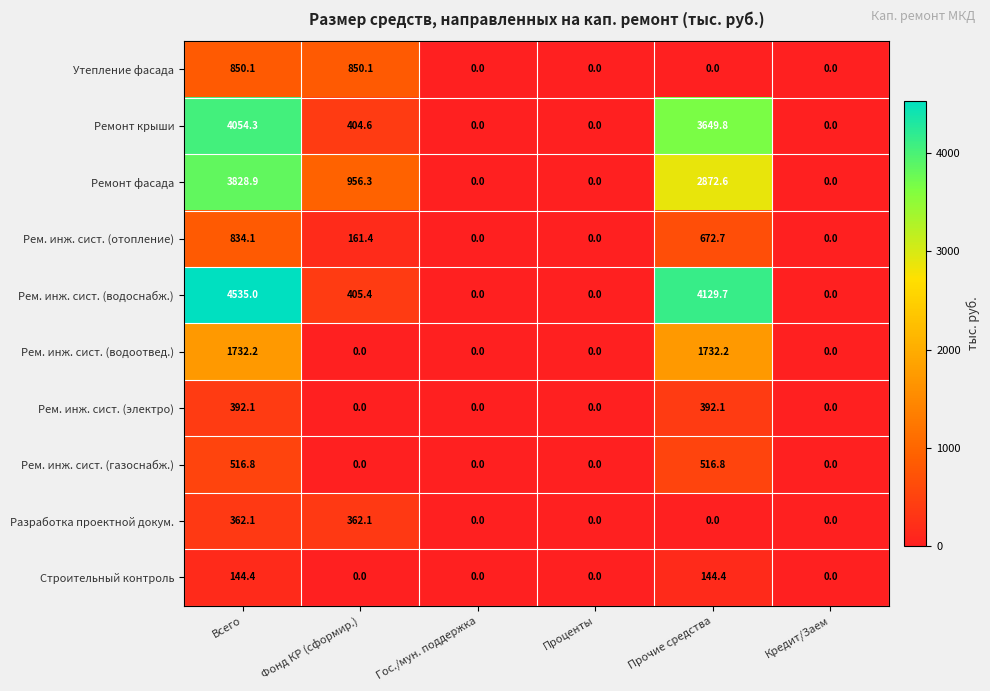

What is the difference between the Разработка проектной докум. values at Всего and Проценты?

362.1